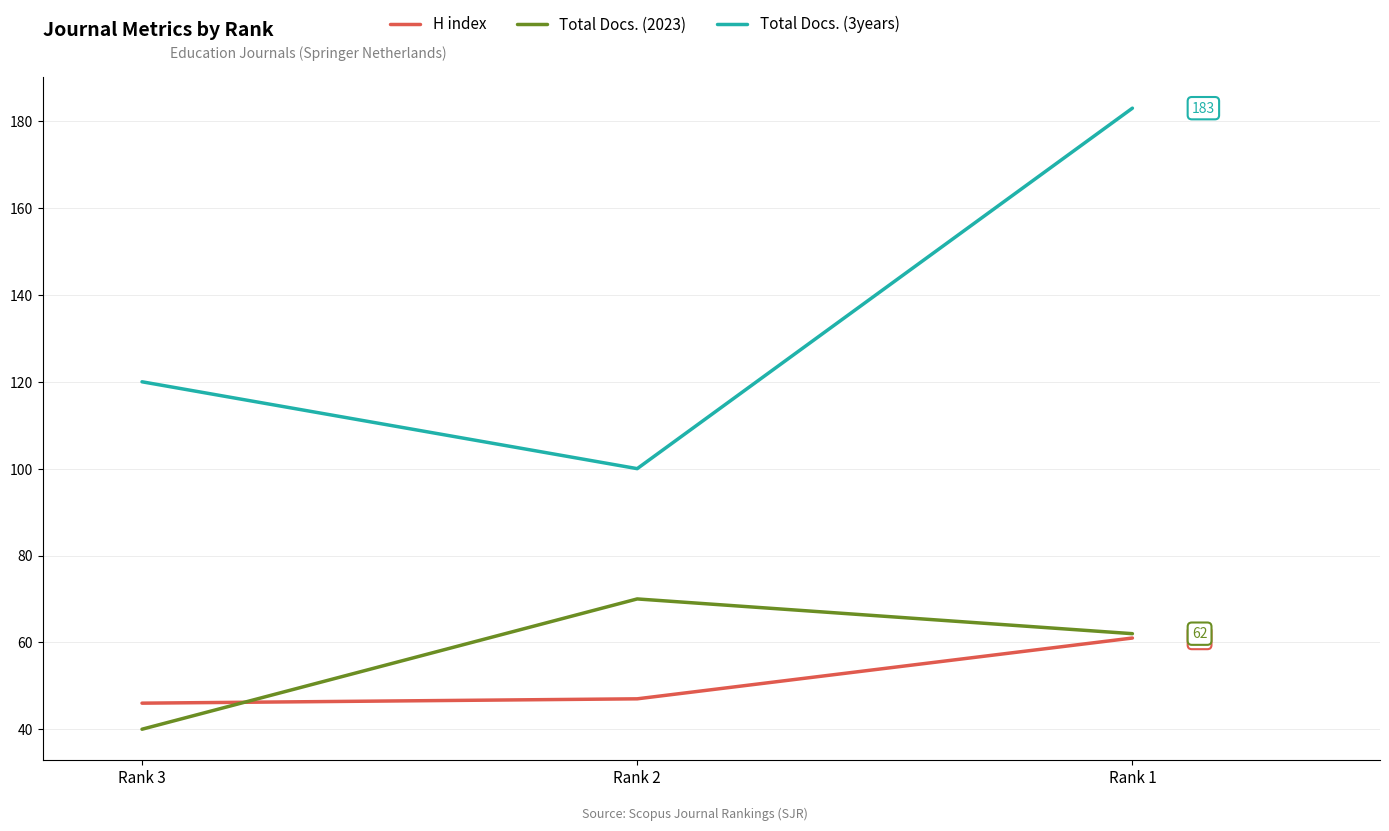

Reading right to left, transcribe all the data shown in this chart.

H index: 61	47	46
Total Docs. (2023): 62	70	40
Total Docs. (3years): 183	100	120